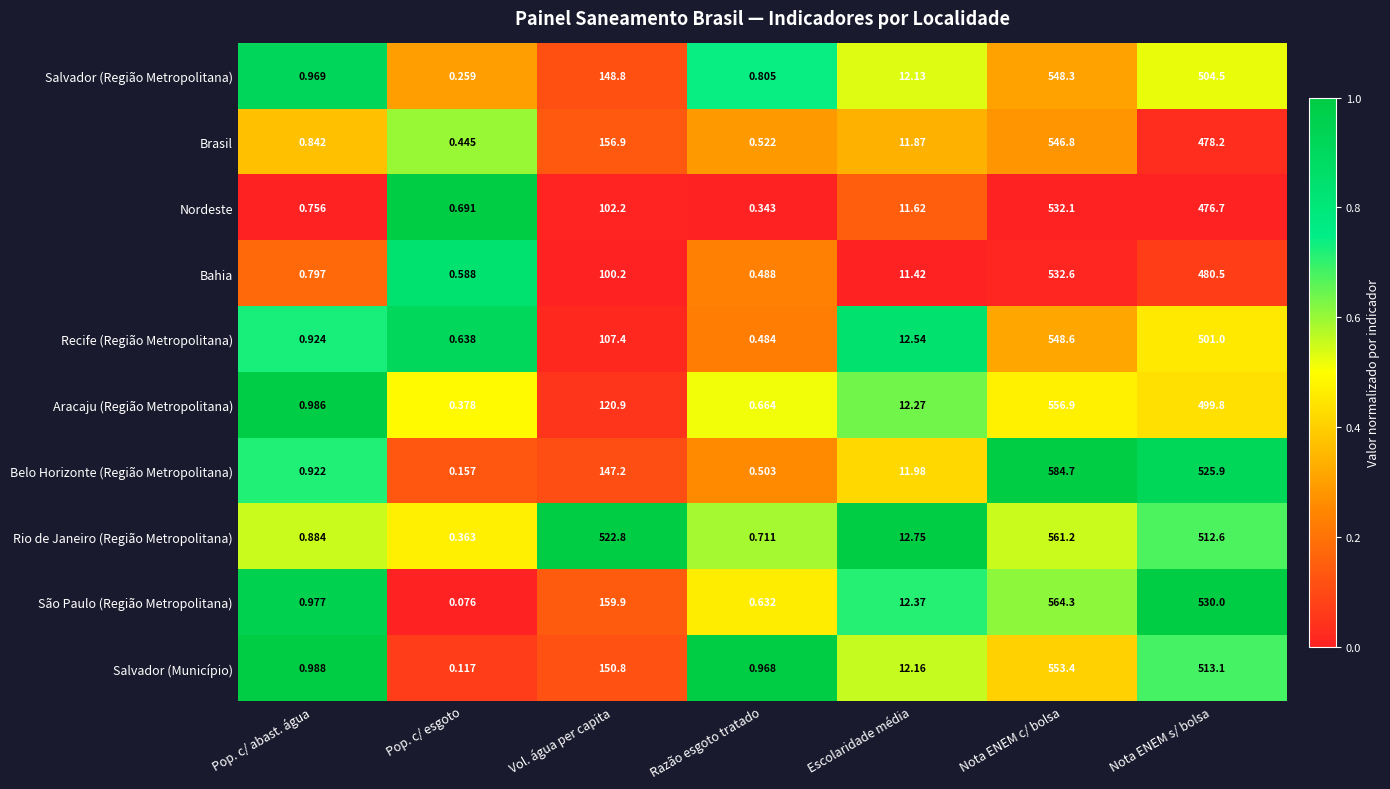

Which series has the largest range (max minus min)?

Belo Horizonte (Região Metropolitana)